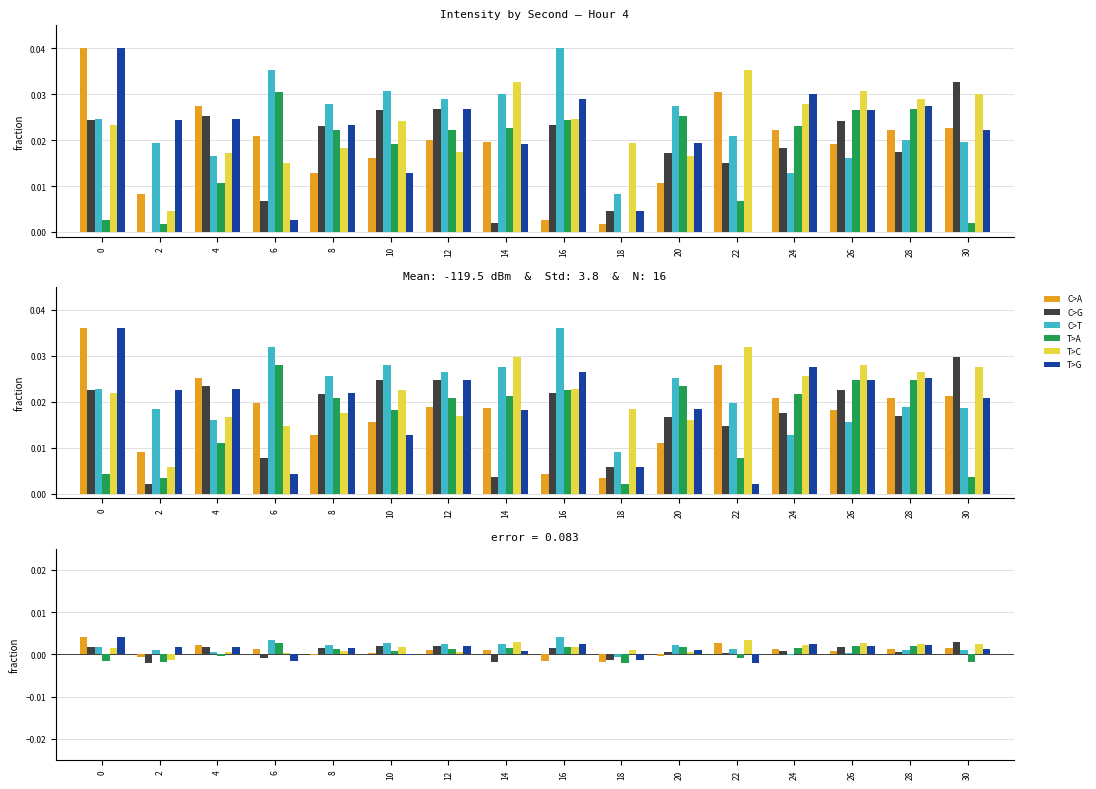

The C>A series shows 0.0 at 14. True or false?

False